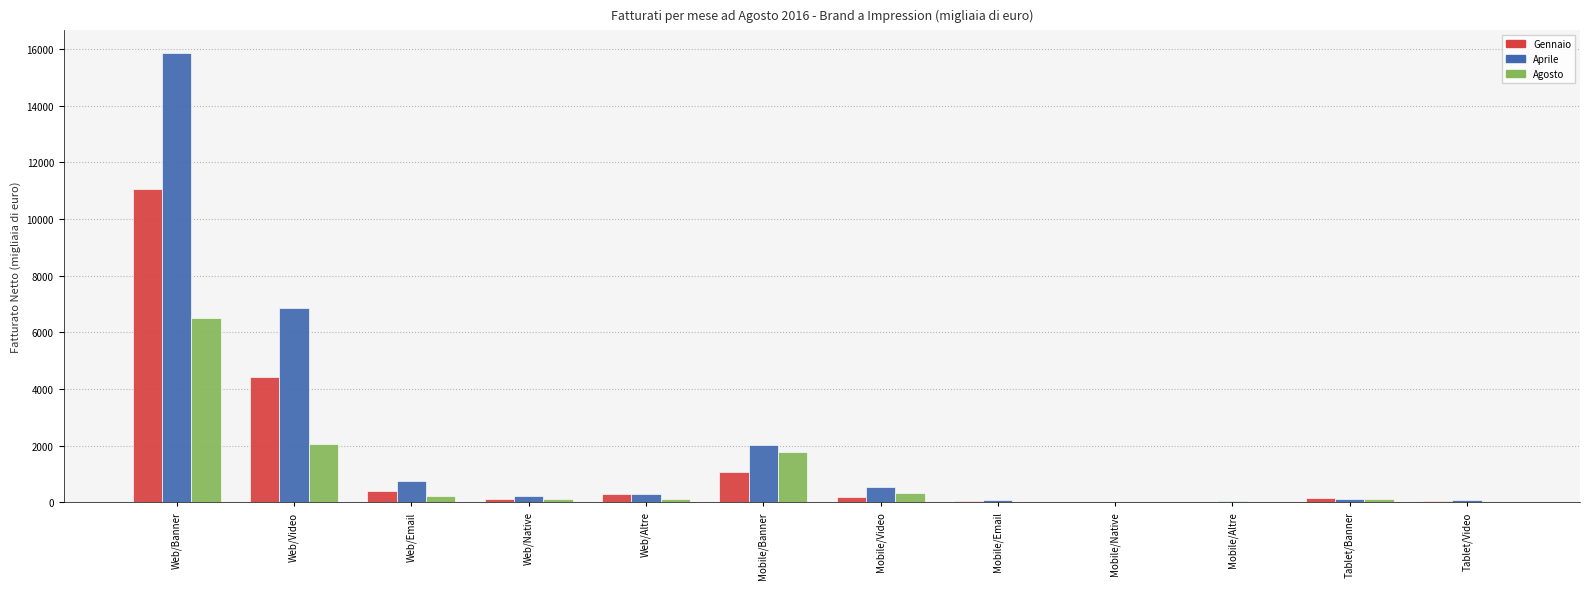

True or false: Agosto has a value of 1772.1 at Mobile/Banner.

True